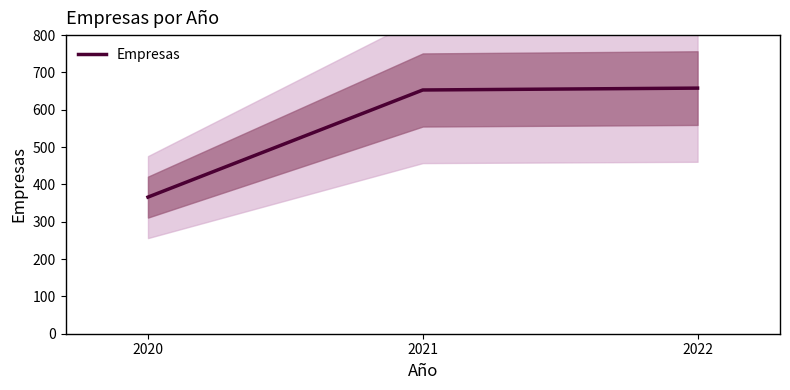

How many lines are shown in the chart?

1